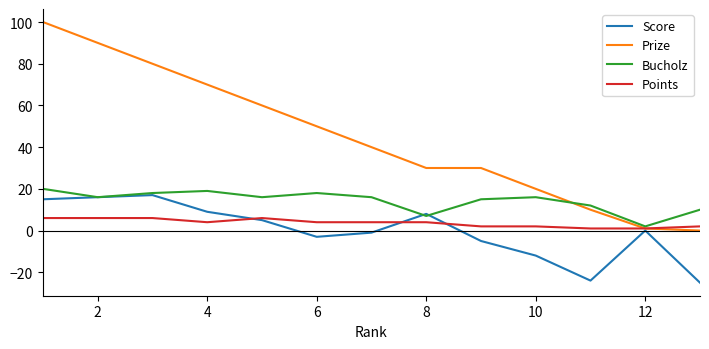

Which series has the widest spread of values?

Prize